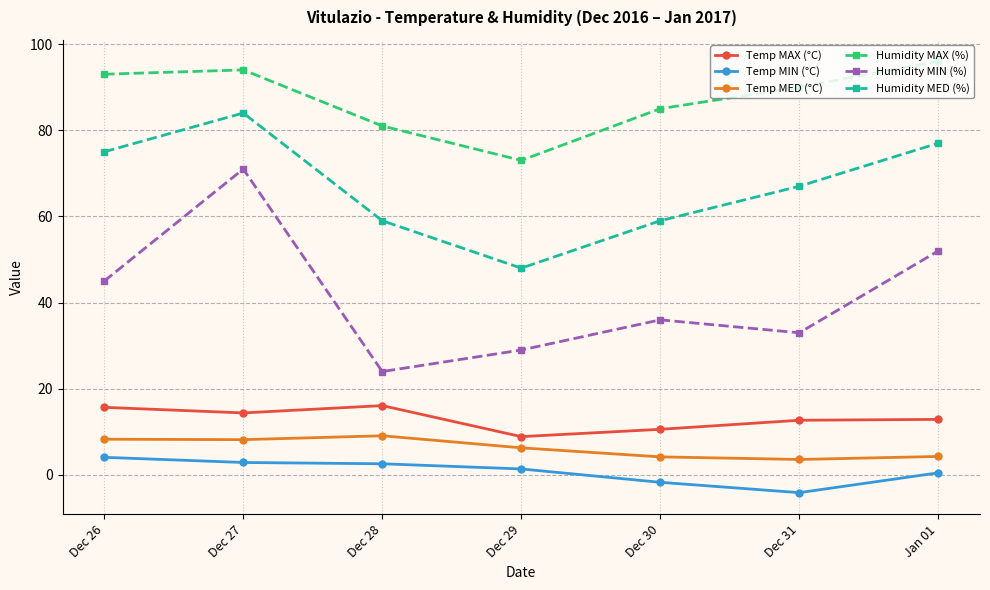

True or false: Temp MIN (°C) and Temp MAX (°C) cross at least once.

False